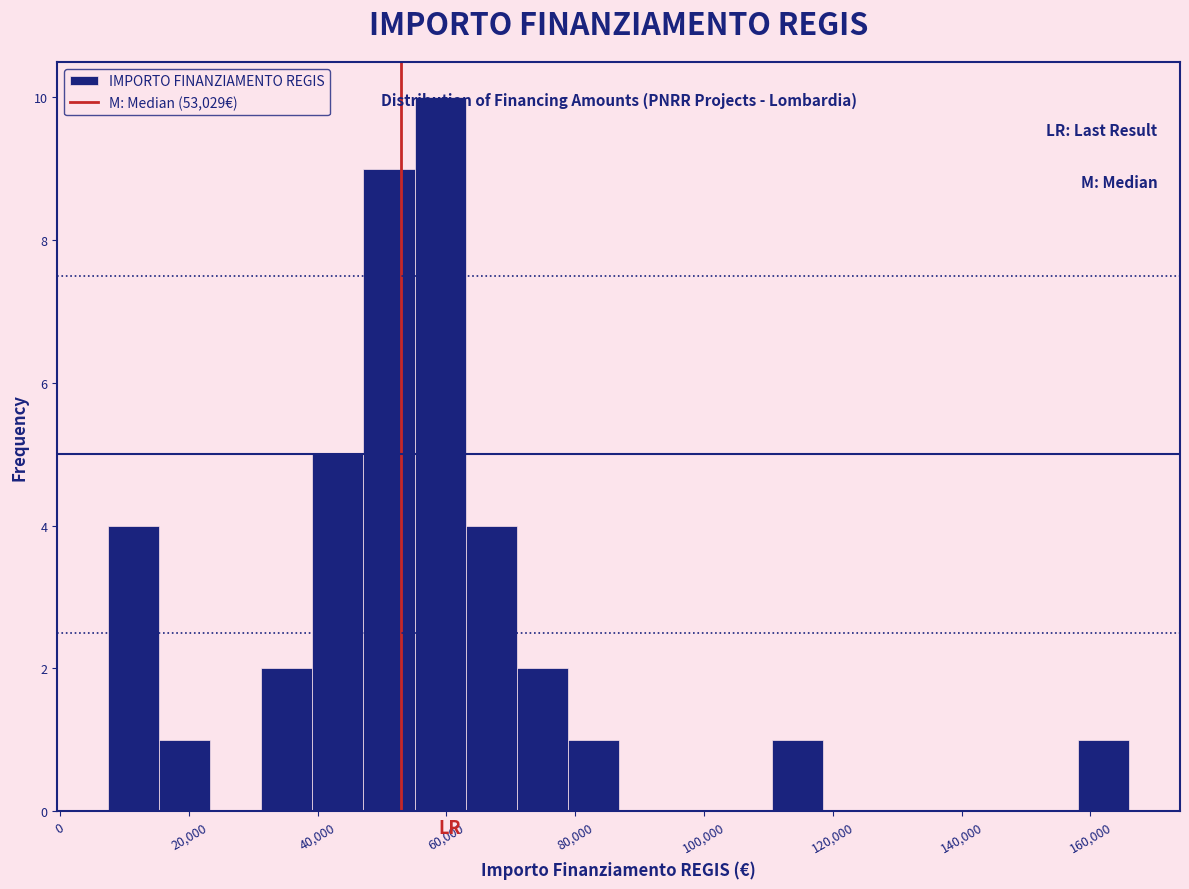

Around what value on the x-axis is the tallest bar? Give the approximate position of its centre, as read against the axis.

60000